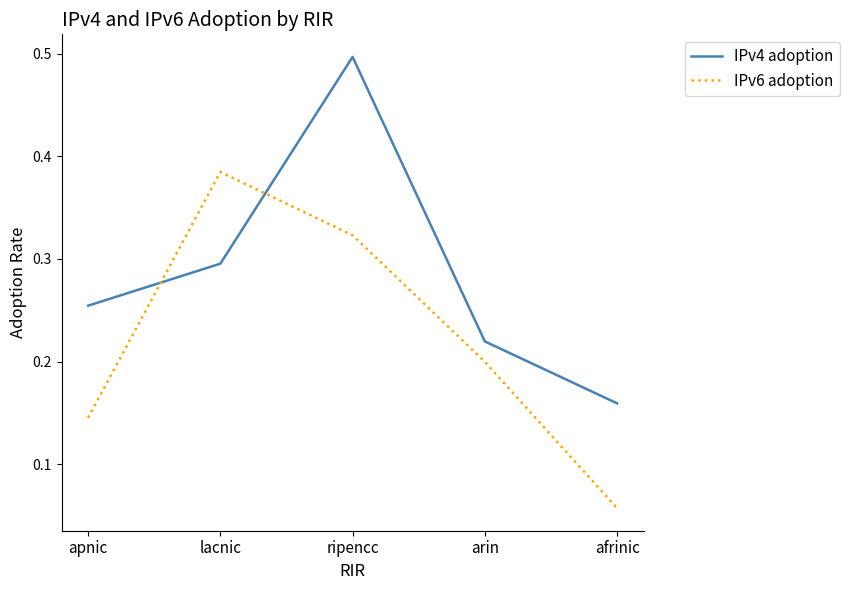

Between which two adjacent categories do IPv6 adoption and IPv4 adoption first intersect?

apnic and lacnic